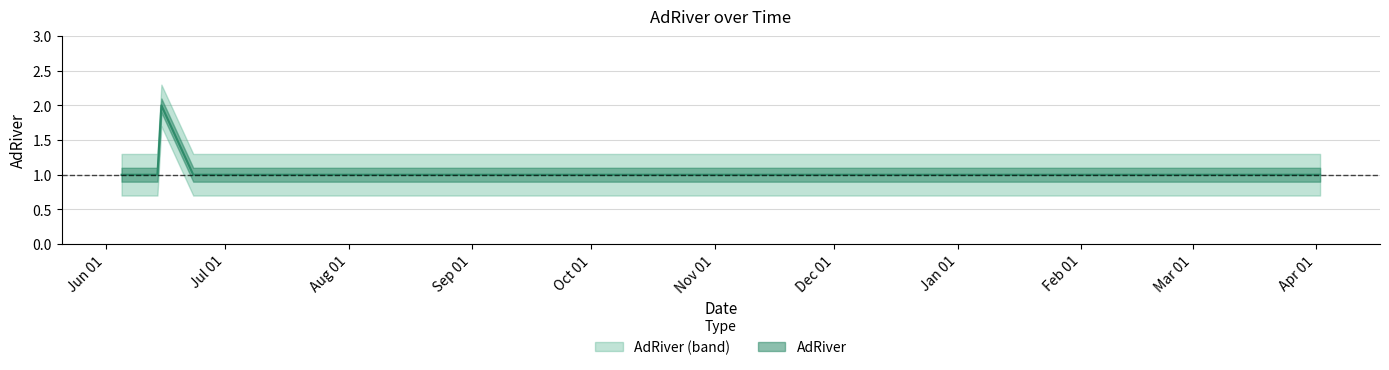

What is the difference between the values at 2014-06-23 and 2014-06-15?

1